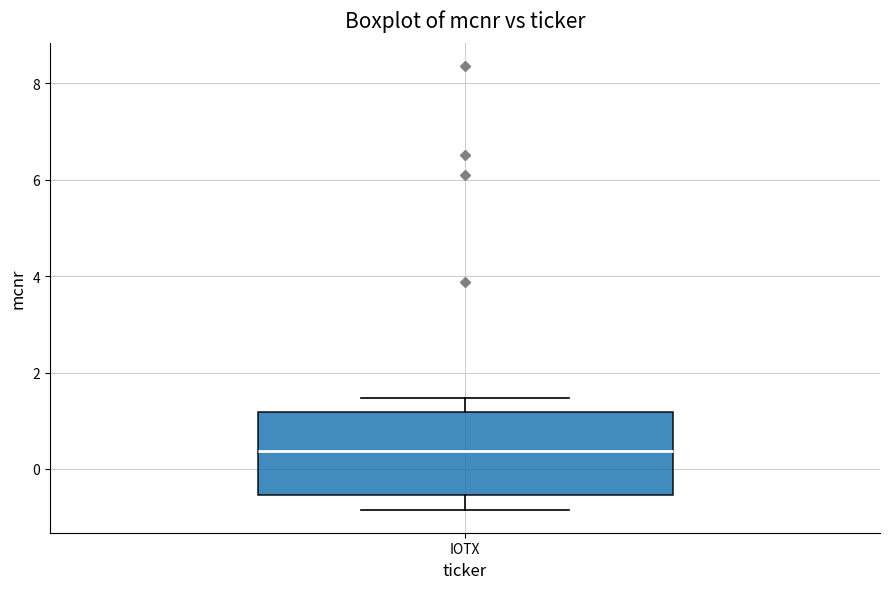

Where does the lower whisker of the box for IOTX end on the y-axis? The values are not printed on the chart, so give them approximately, as read against the axis.

-0.8